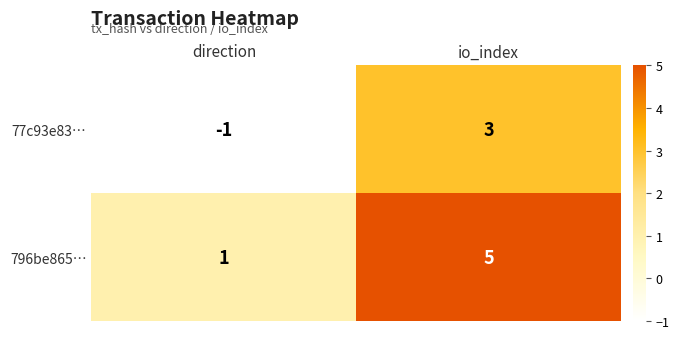

What is the spread (max minus min) of values at io_index?

2